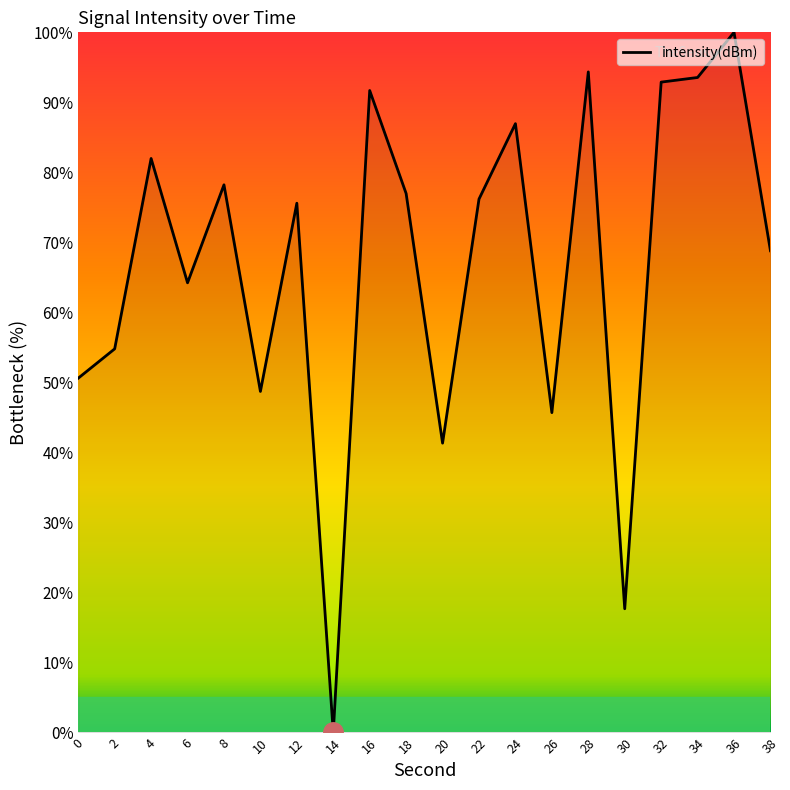

Where does the data first go above 76?

4